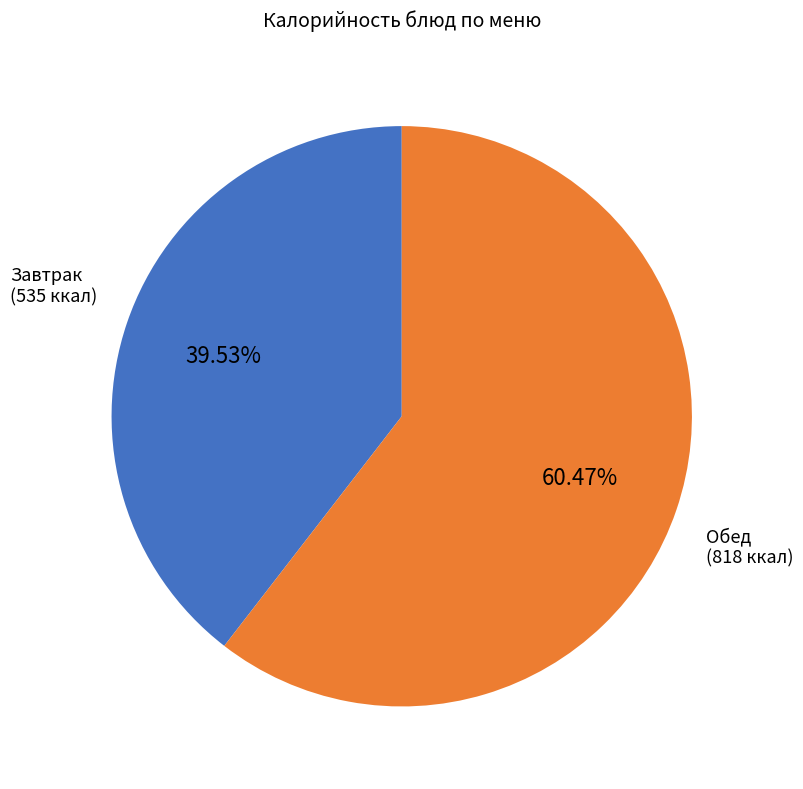

Is there any slice that represents more than half of the pie?

Yes